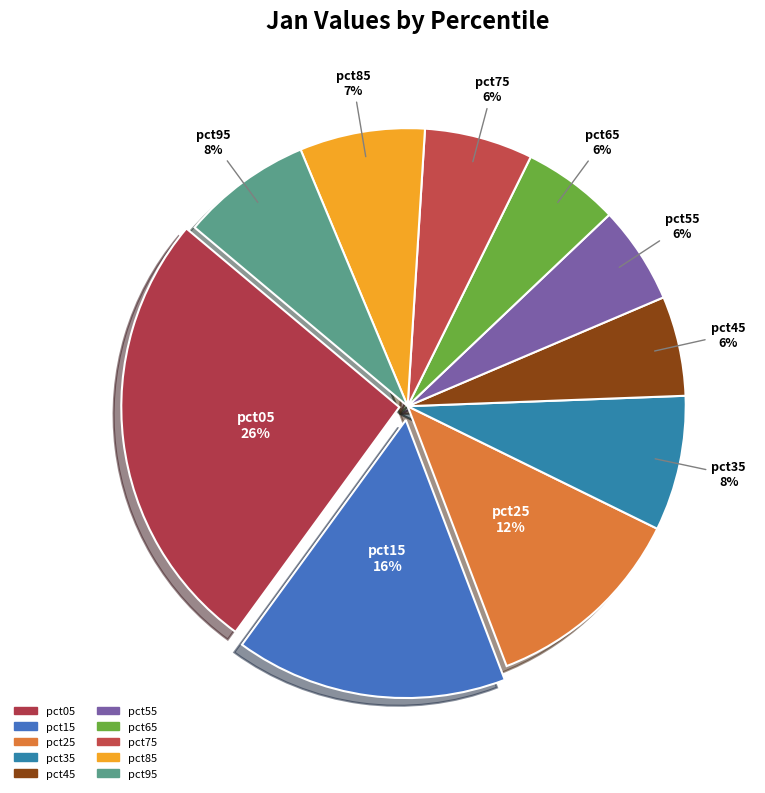

Combined, do pct65 and pct35 account for over 50%?

No